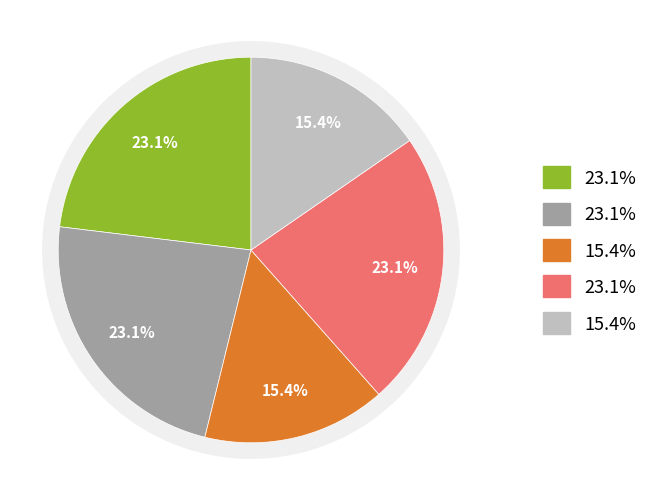

How many segments does this pie chart have?

5